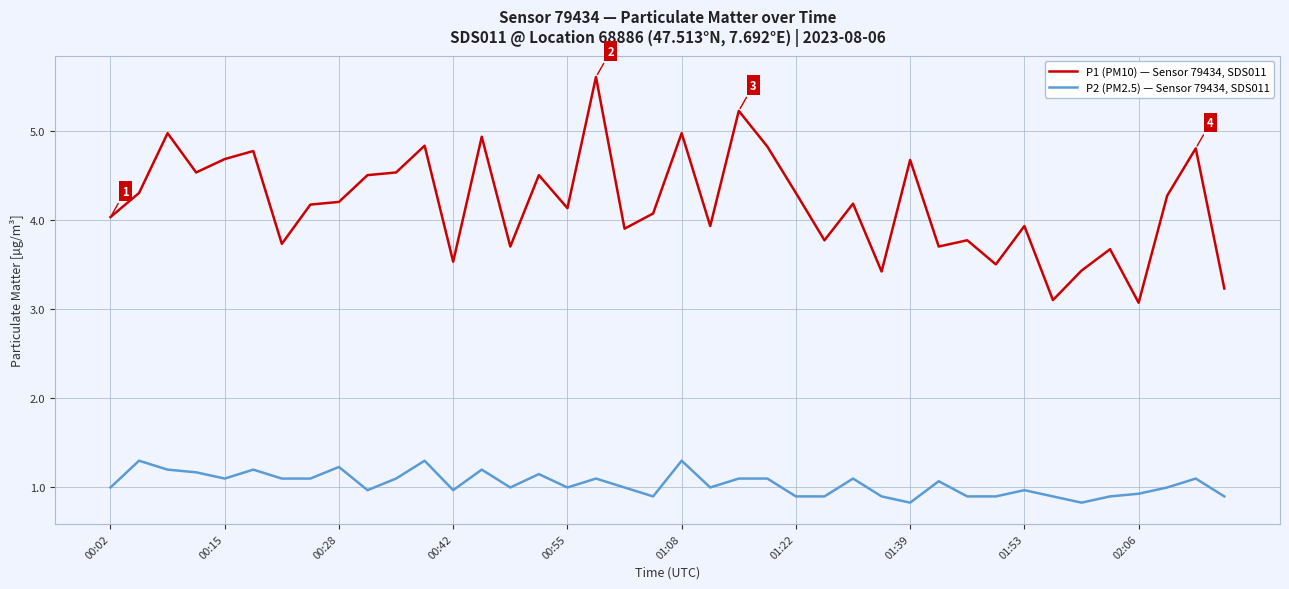

List the series in order of their peak value, highest first.

P1 (PM10) — Sensor 79434, SDS011, P2 (PM2.5) — Sensor 79434, SDS011